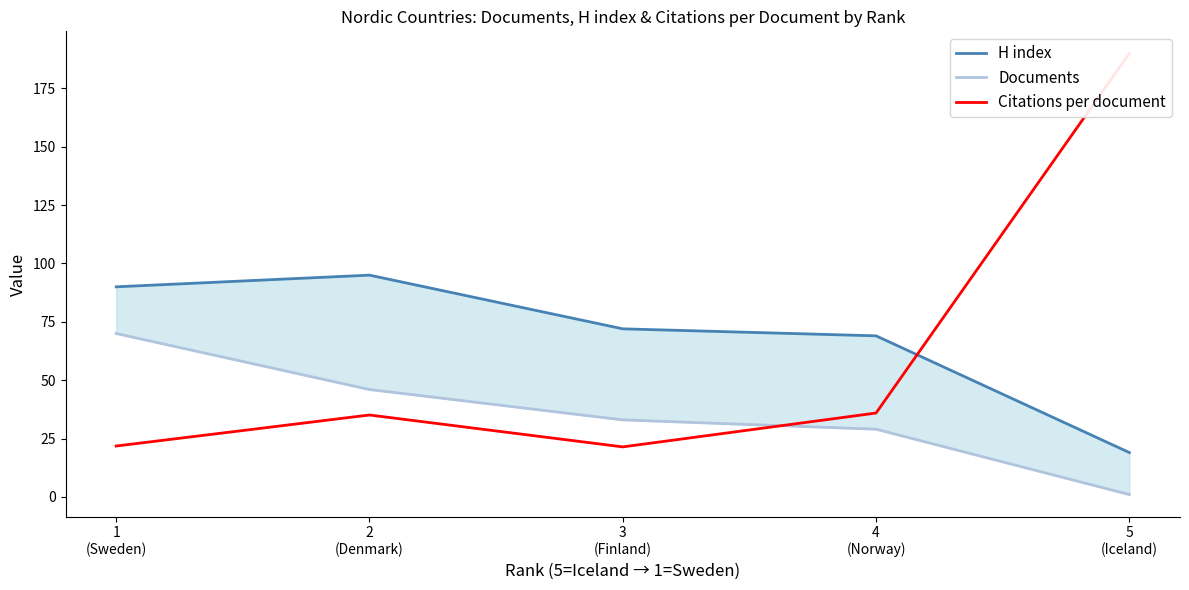

True or false: Citations per document has a value of 278.7 at 5
(Iceland).

False